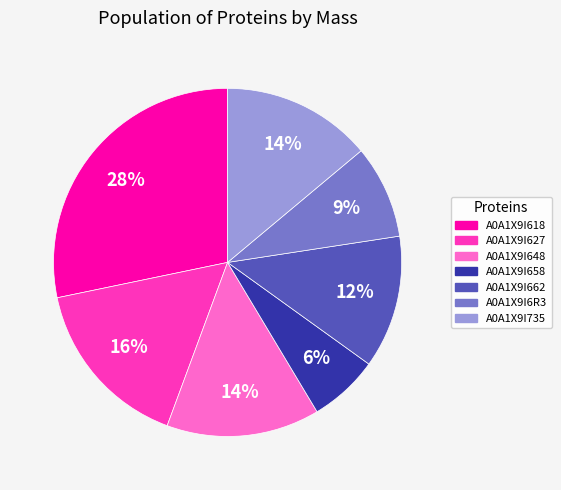

Between A0A1X9I658 and A0A1X9I662, which is larger?

A0A1X9I662